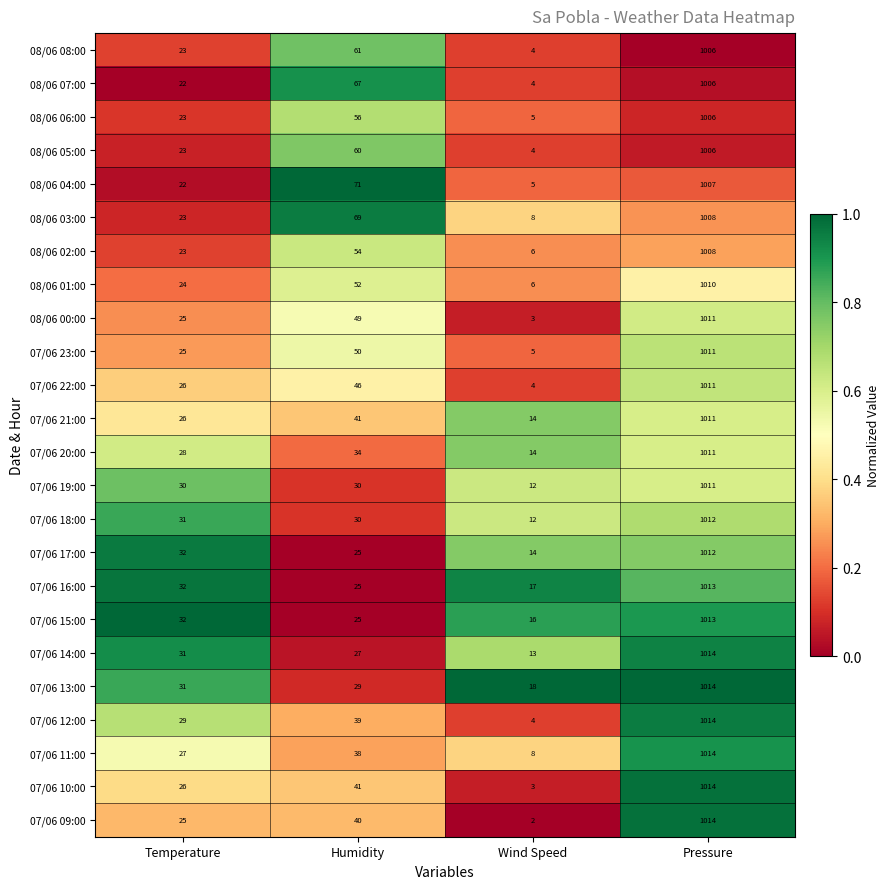

What is the minimum value for 07/06 22:00?

4